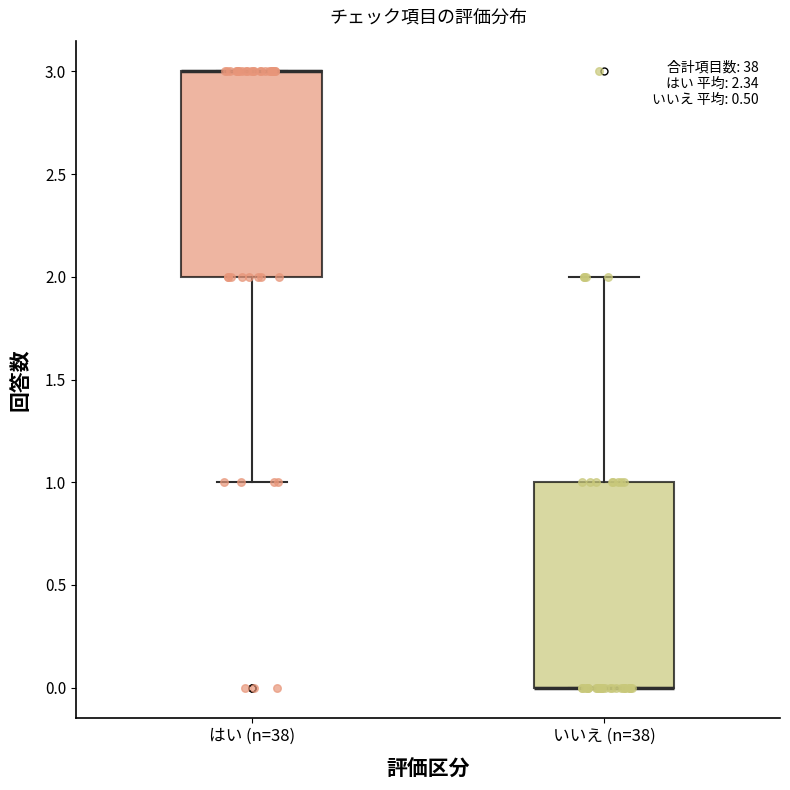

Where is the lower edge of the box for はい (n=38) on the y-axis? The values are not printed on the chart, so give them approximately, as read against the axis.

2